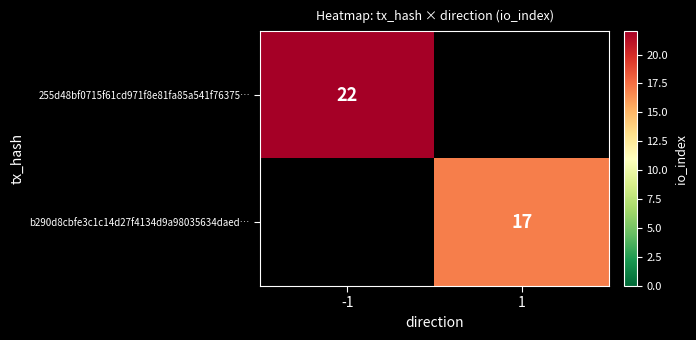

True or false: 255d48bf0715f61cd971f8e81fa85a541f76375… has a value of 22 at -1.

True